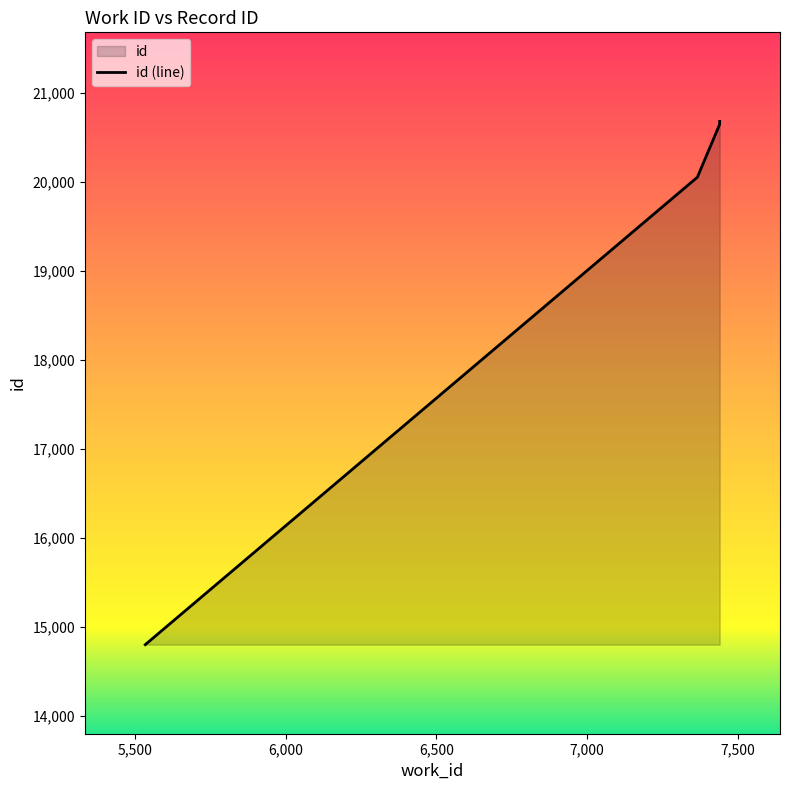

Rank the categories by value from highest to lowest.

7439, 7439, 7365, 5535